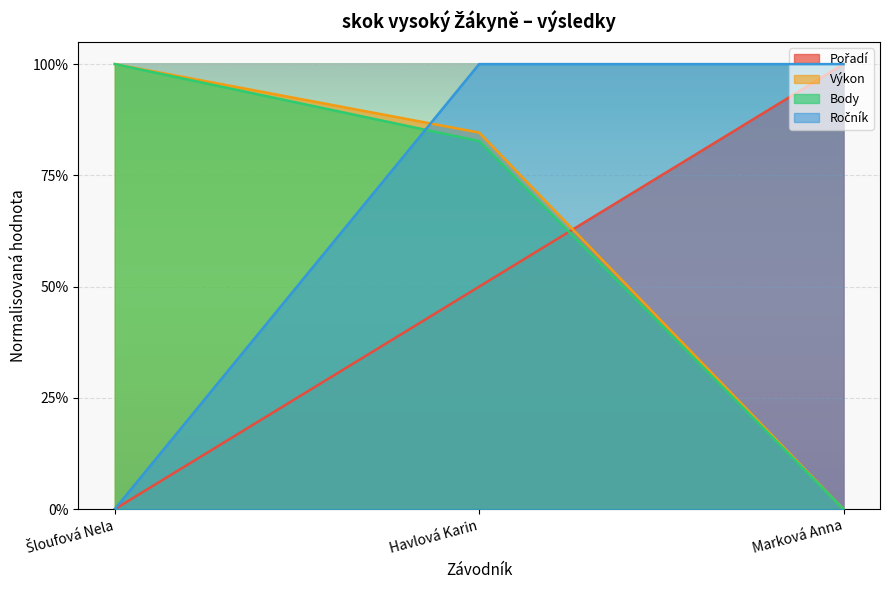

What are all the series names shown in the legend?

Pořadí, Výkon, Body, Ročník